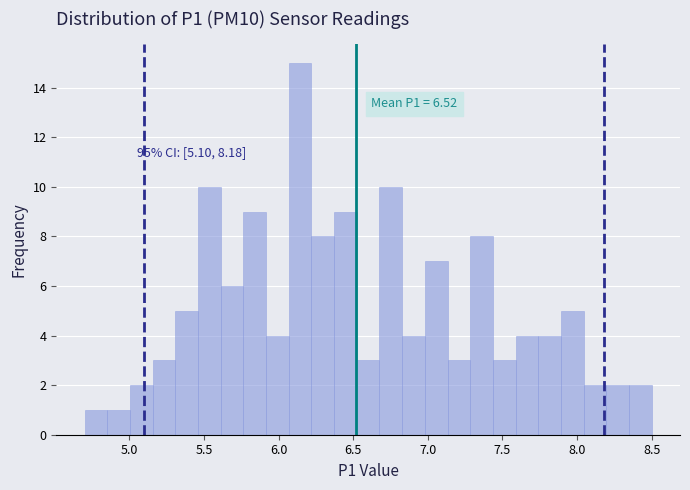

Around what value on the x-axis is the tallest bar? Give the approximate position of its centre, as read against the axis.

6.15